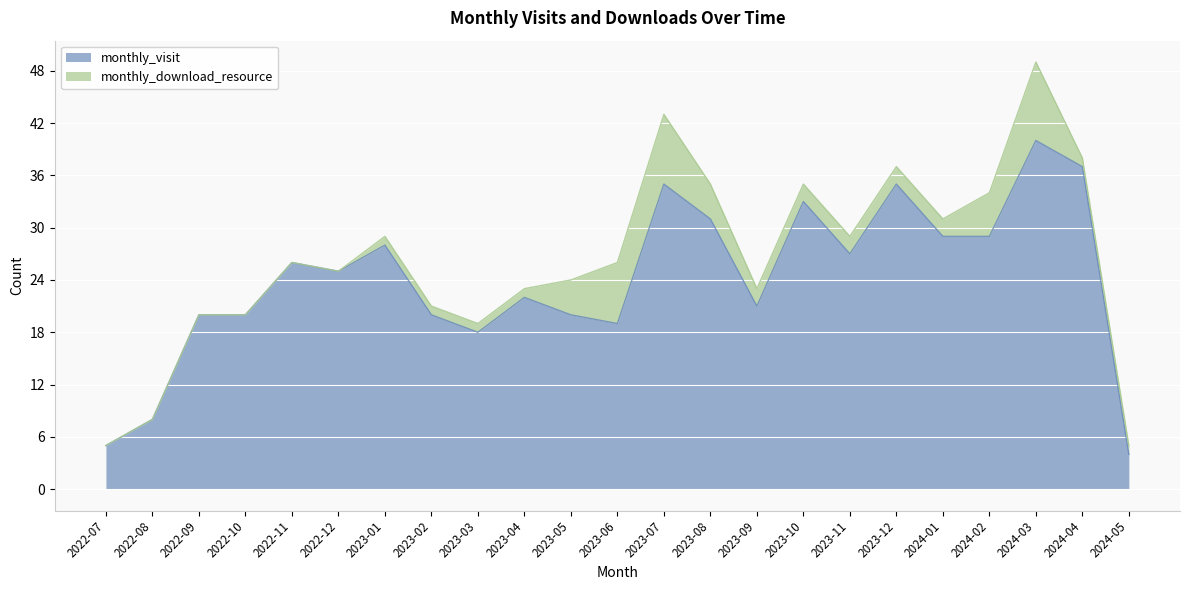

What is the ratio of the value at 2022-12 to the value at 2024-05?

6.2